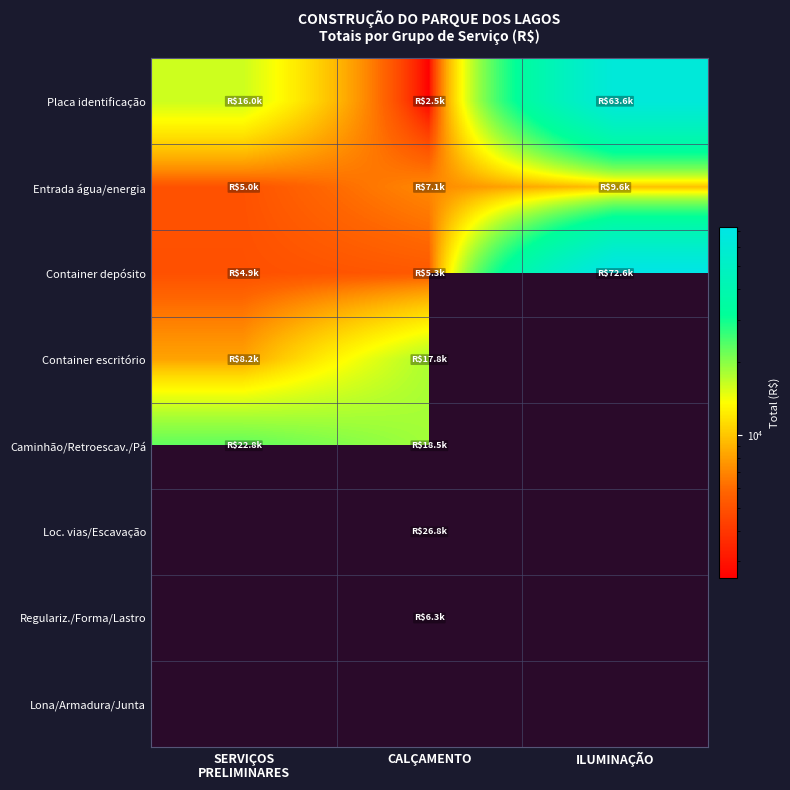

What is the difference between the maximum and second lowest values in the Container depósito series?

67317.5